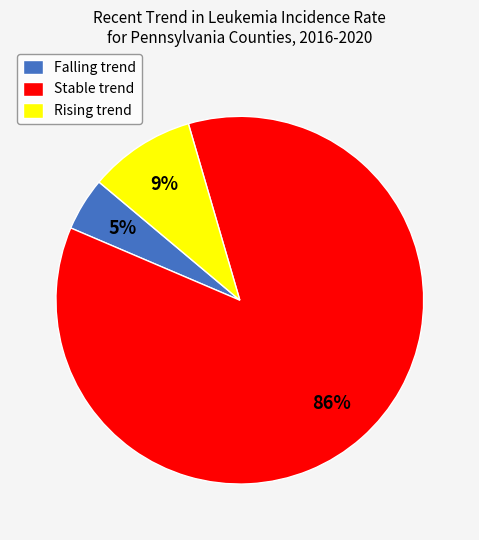

How many slices are in this pie chart?

3